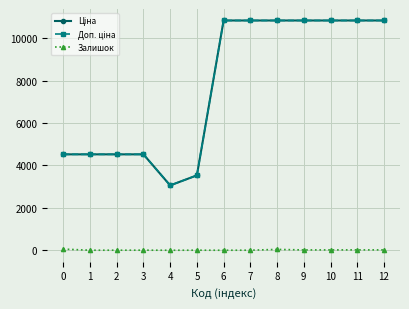

At how many categories does at least one series exceed 7938?

7